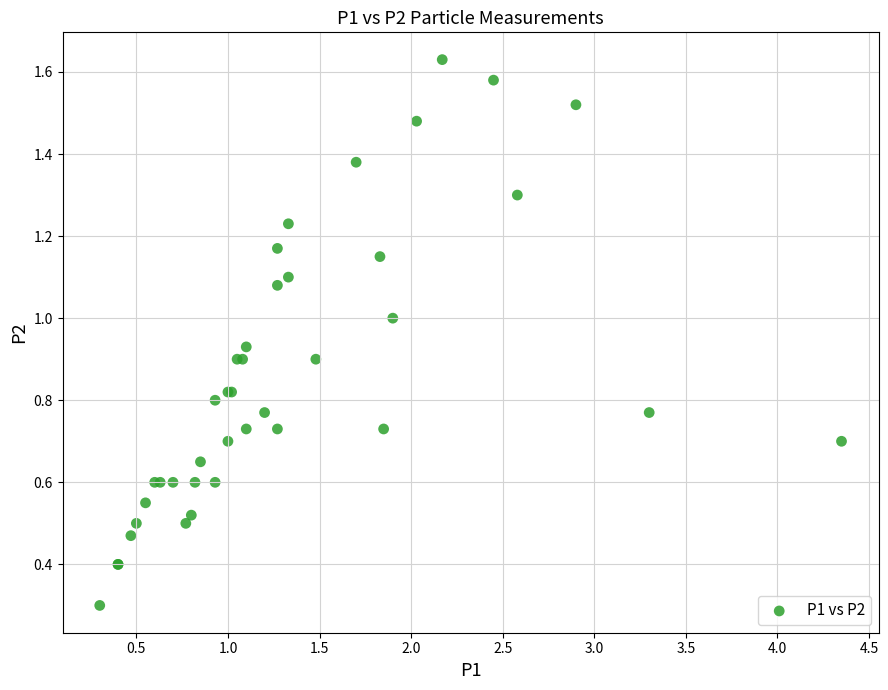

What Y value in the scatter plot is closest to 0?

0.3